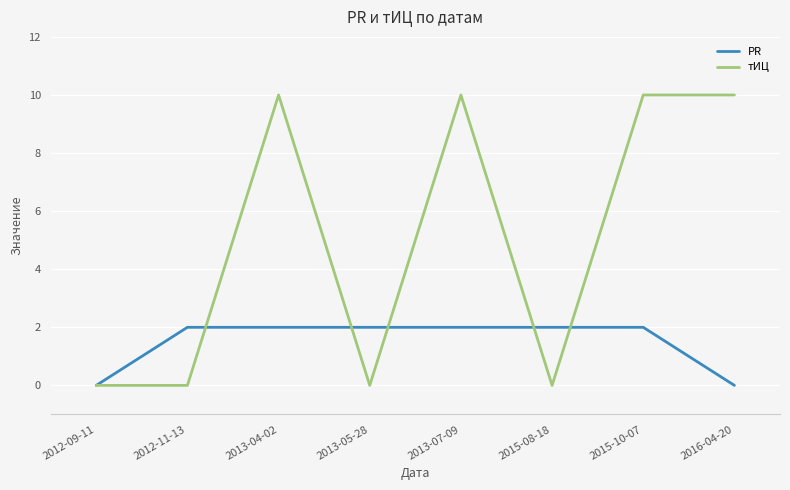

What is the sum of all тИЦ values?

40